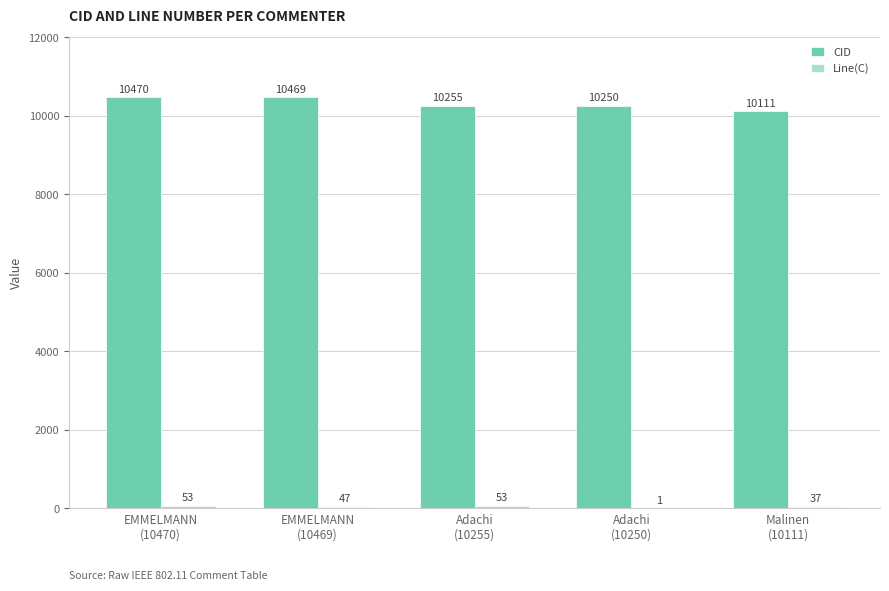

Which series has the largest total across all categories?

CID